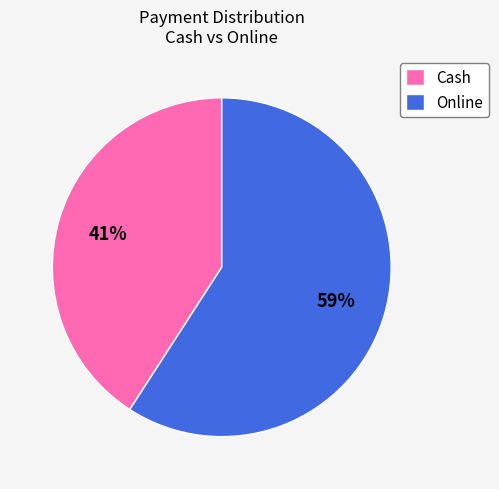

Is the sum of Cash and Online greater than half?

Yes